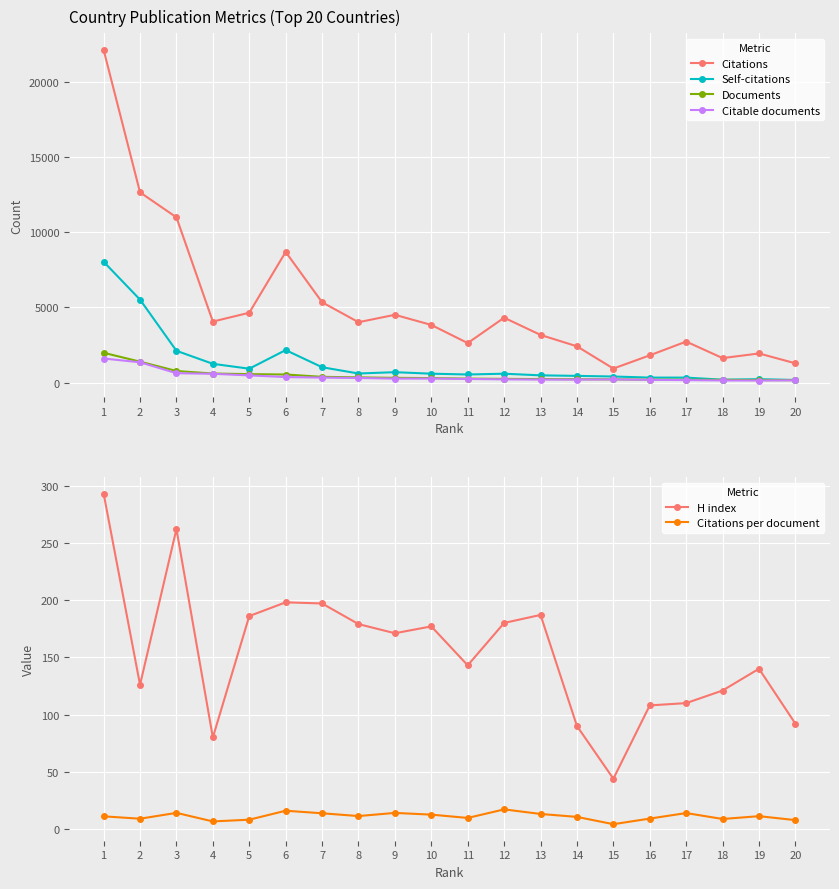

What value does the Citations series have at 4?

4060